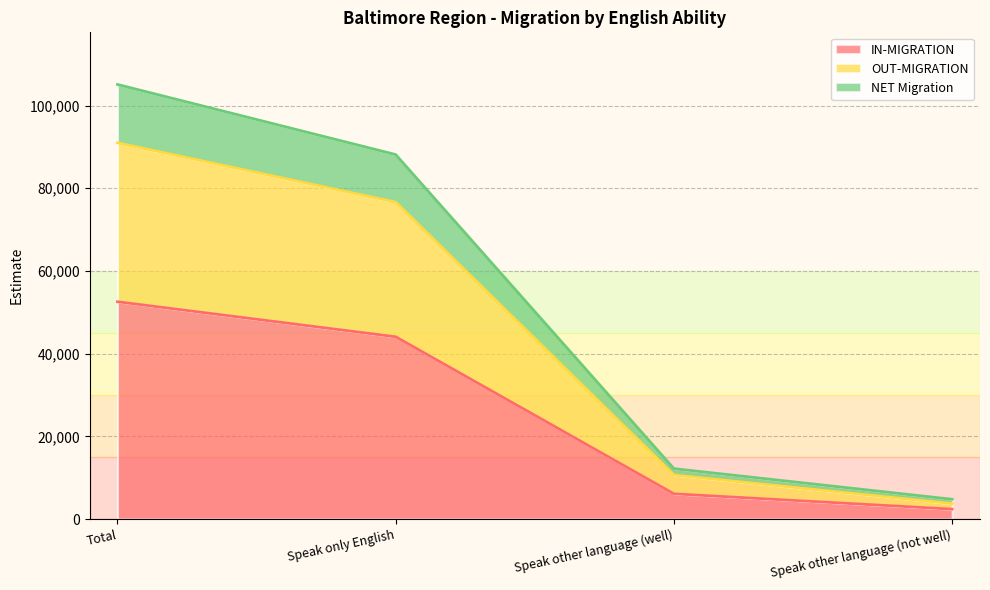

At which category is the sum across all series the highest?

Total